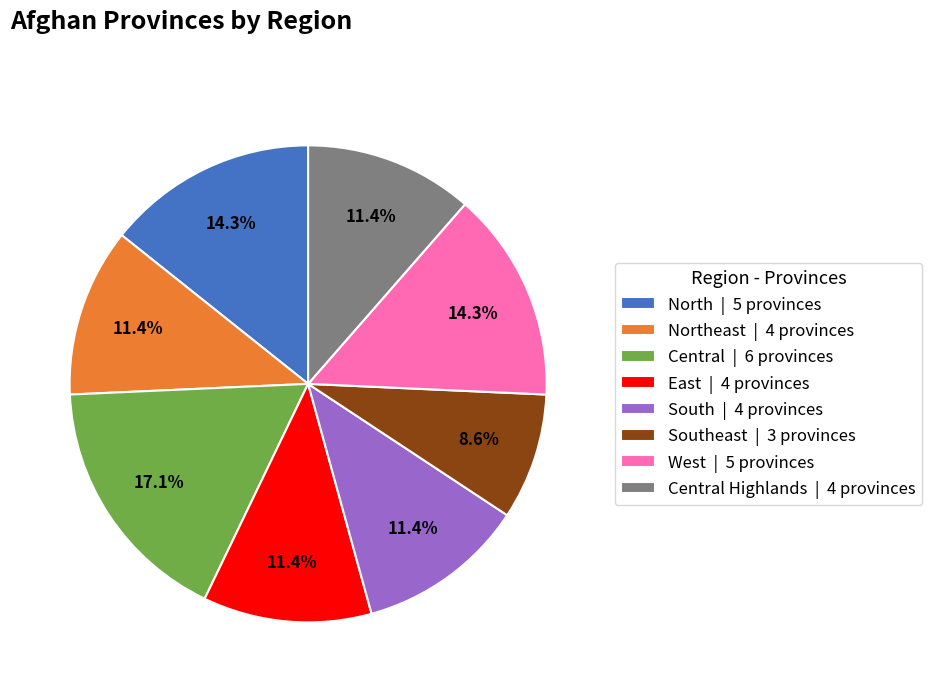

Between North | 5 provinces and South | 4 provinces, which is larger?

North | 5 provinces